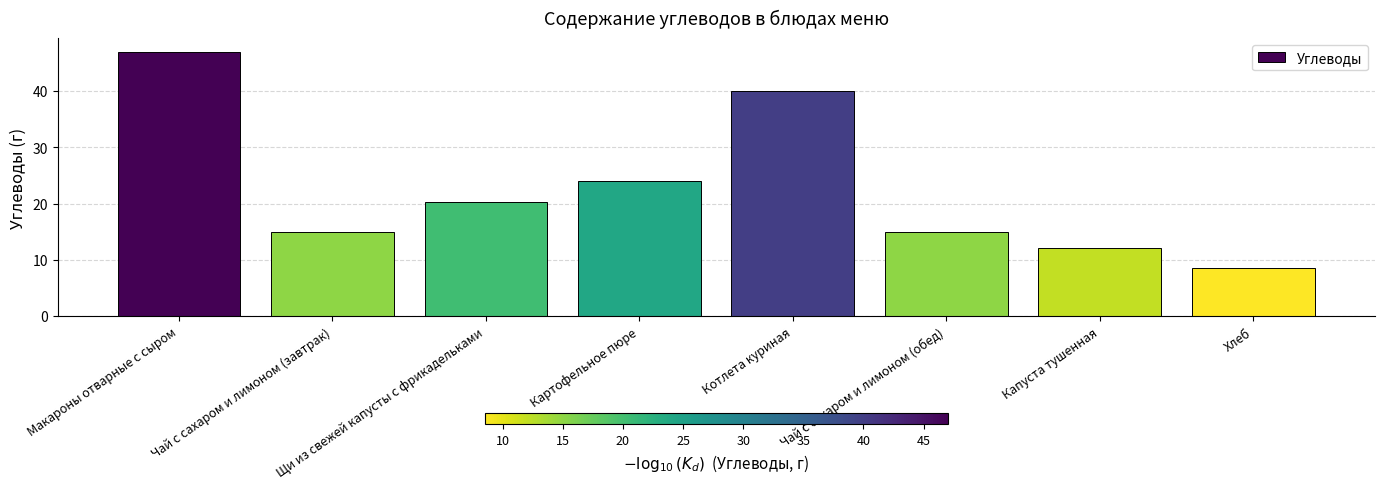

How many bars are there in total?

8